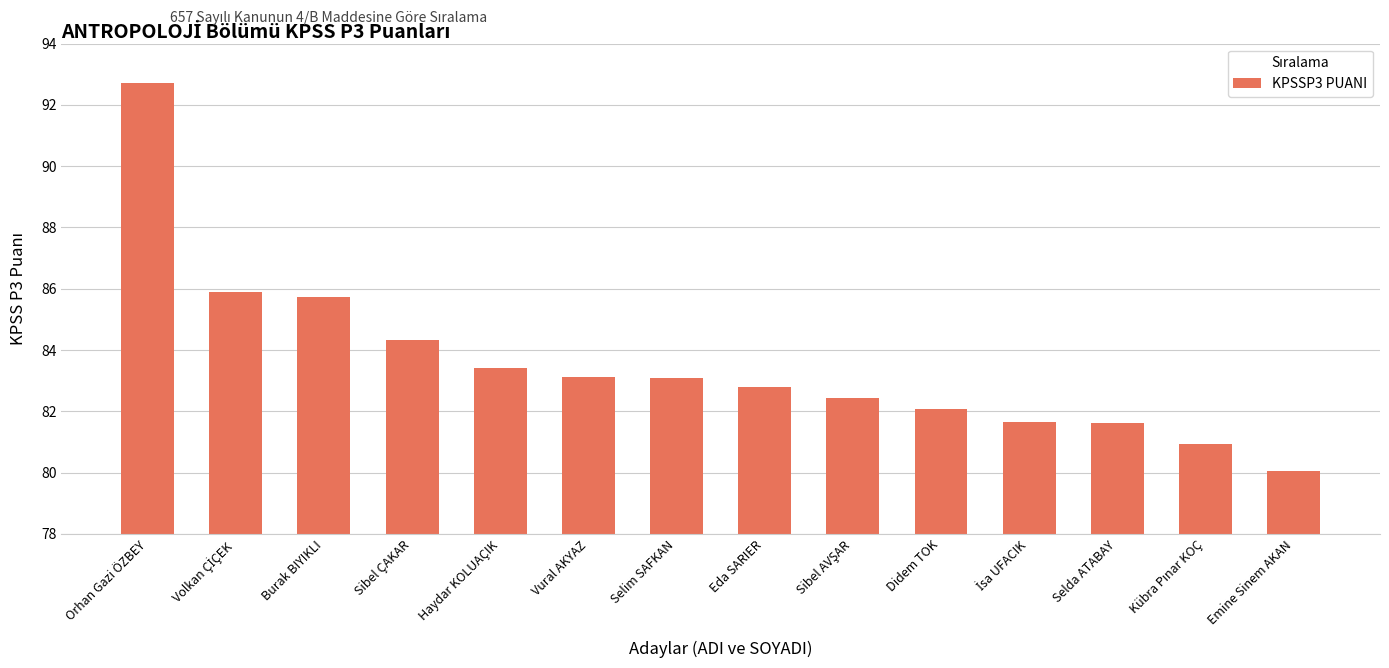

Reading right to left, what are all the values shown in this chart?

80.1	80.9	81.6	81.6	82.1	82.4	82.8	83.1	83.1	83.4	84.3	85.7	85.9	92.7